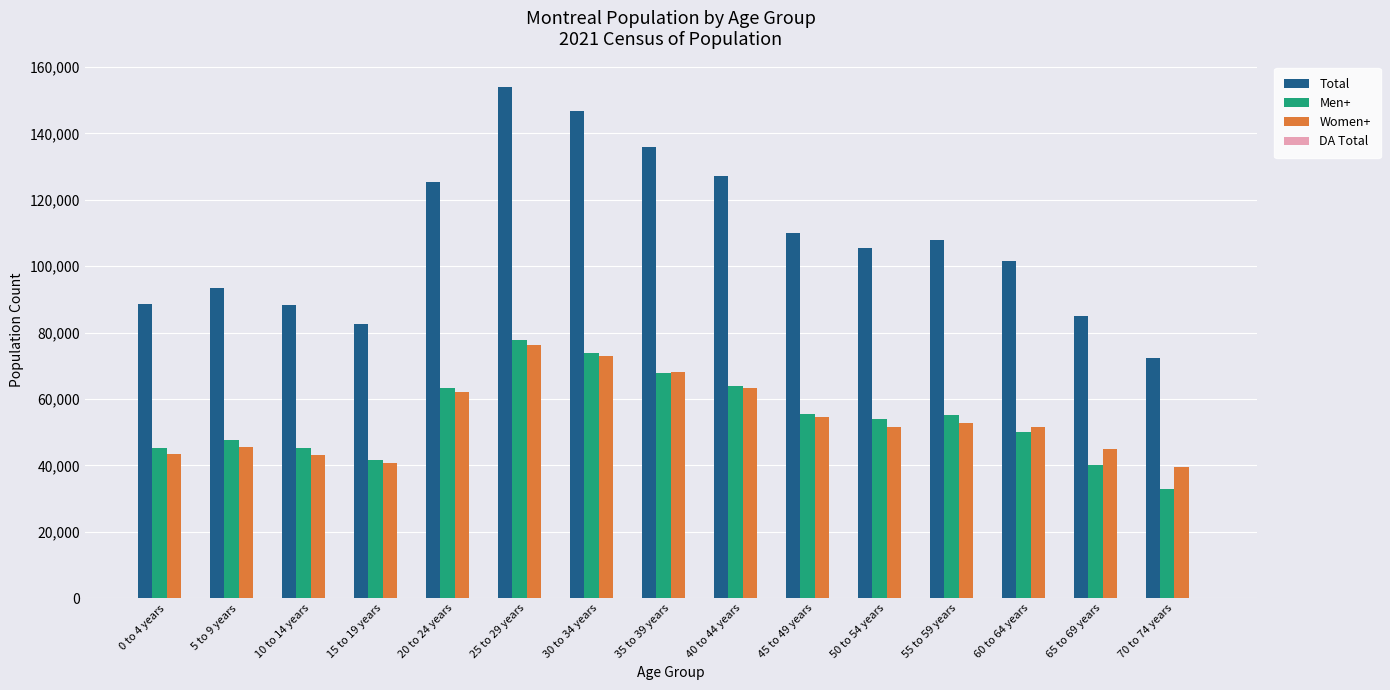

Where does the Women+ series first go above 51670?

20 to 24 years